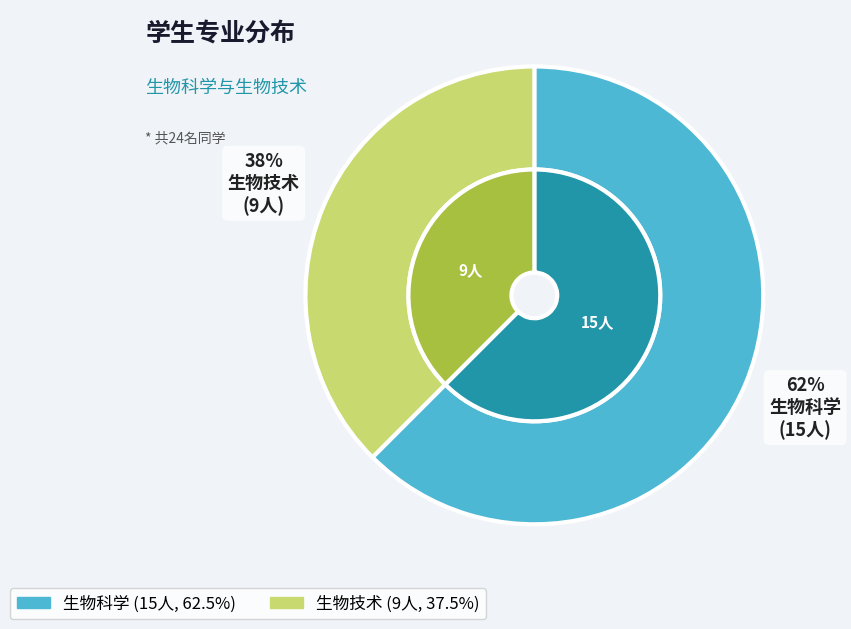

How many segments does this pie chart have?

2